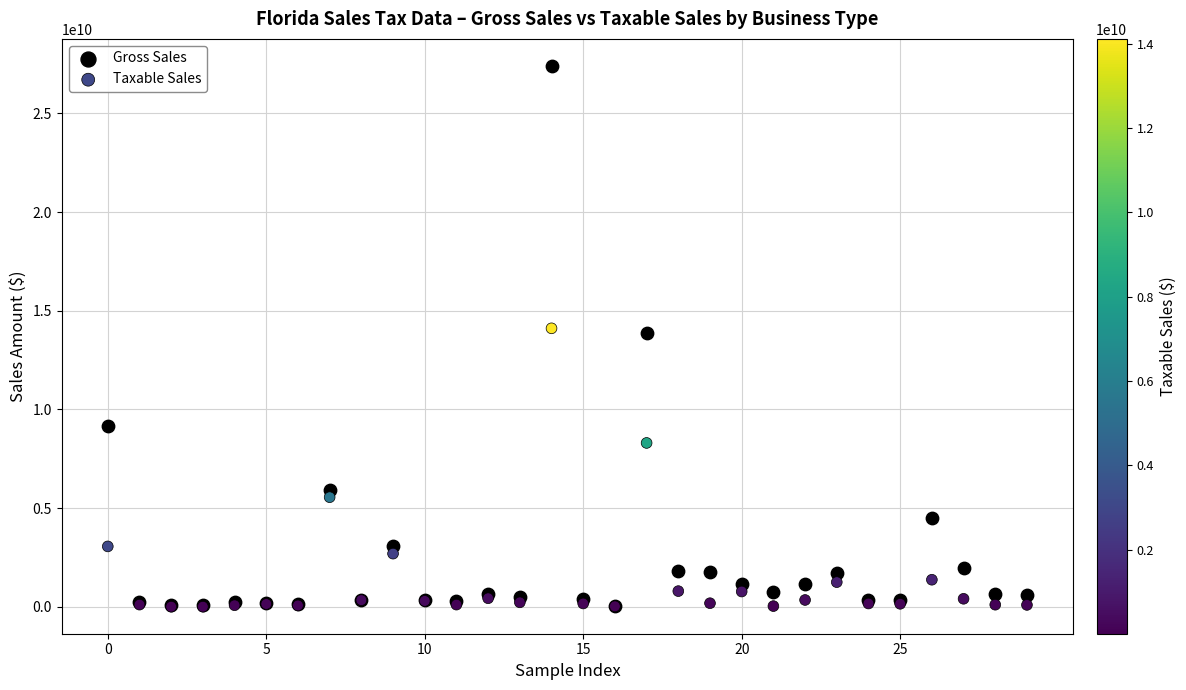

What are all the series names shown in the legend?

Gross Sales, Taxable Sales